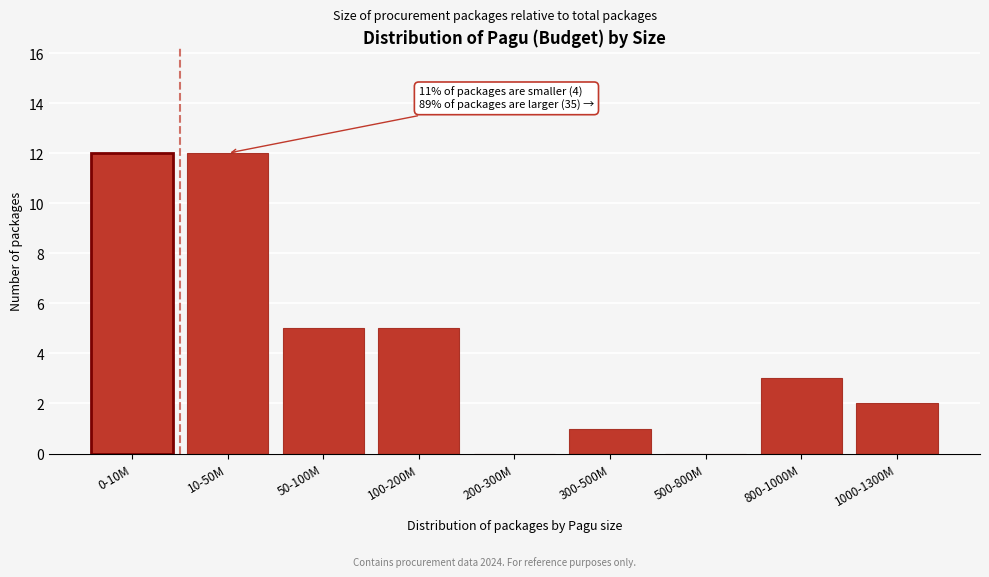

Reading left to right, what are all the values shown in this chart?

0-10M=12	10-50M=12	50-100M=5	100-200M=5	200-300M=0	300-500M=1	500-800M=0	800-1000M=3	1000-1300M=2